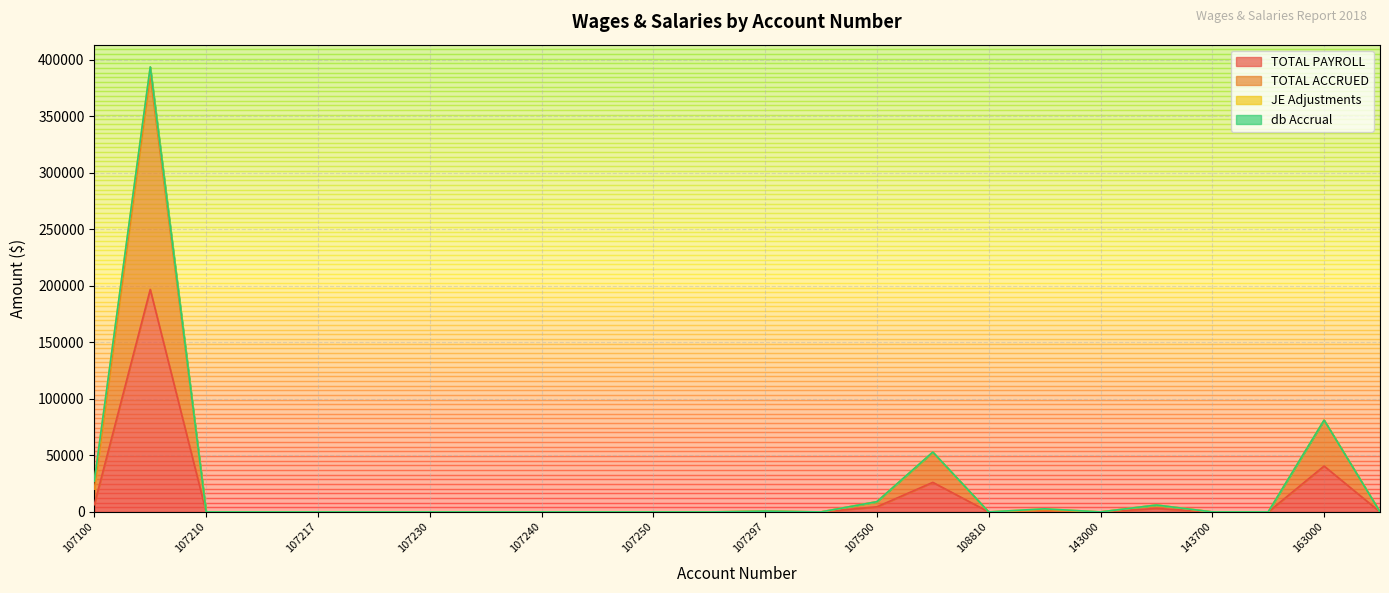

What is the difference between the maximum and second lowest values in the TOTAL PAYROLL series?

196722.8